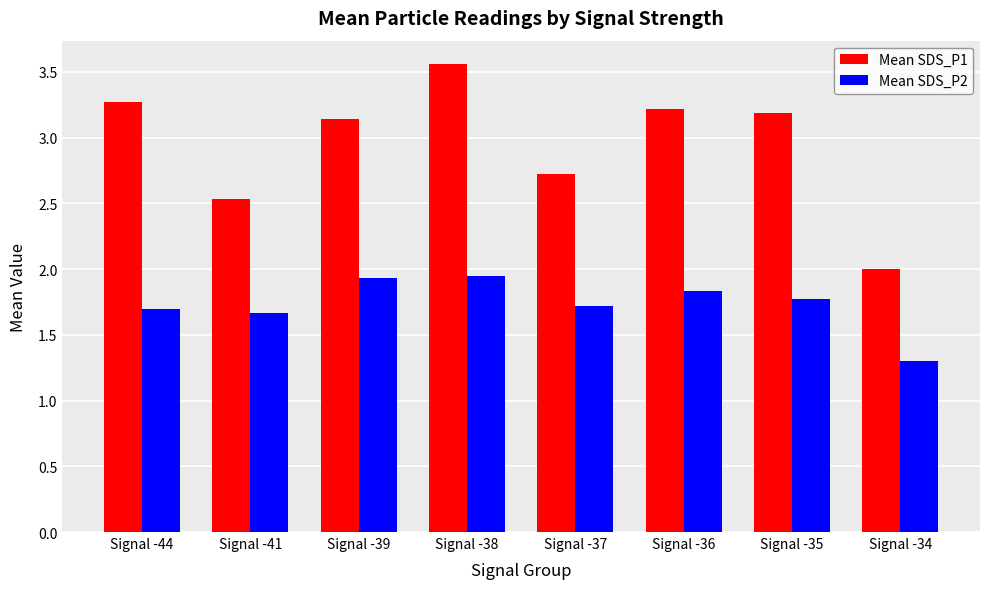

How many data points in Mean SDS_P1 are less than 3?

3